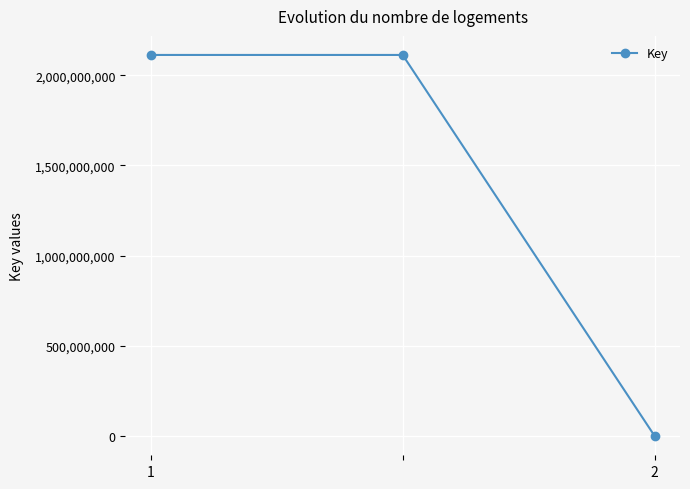

What is the difference between the maximum and minimum values?

2111732101